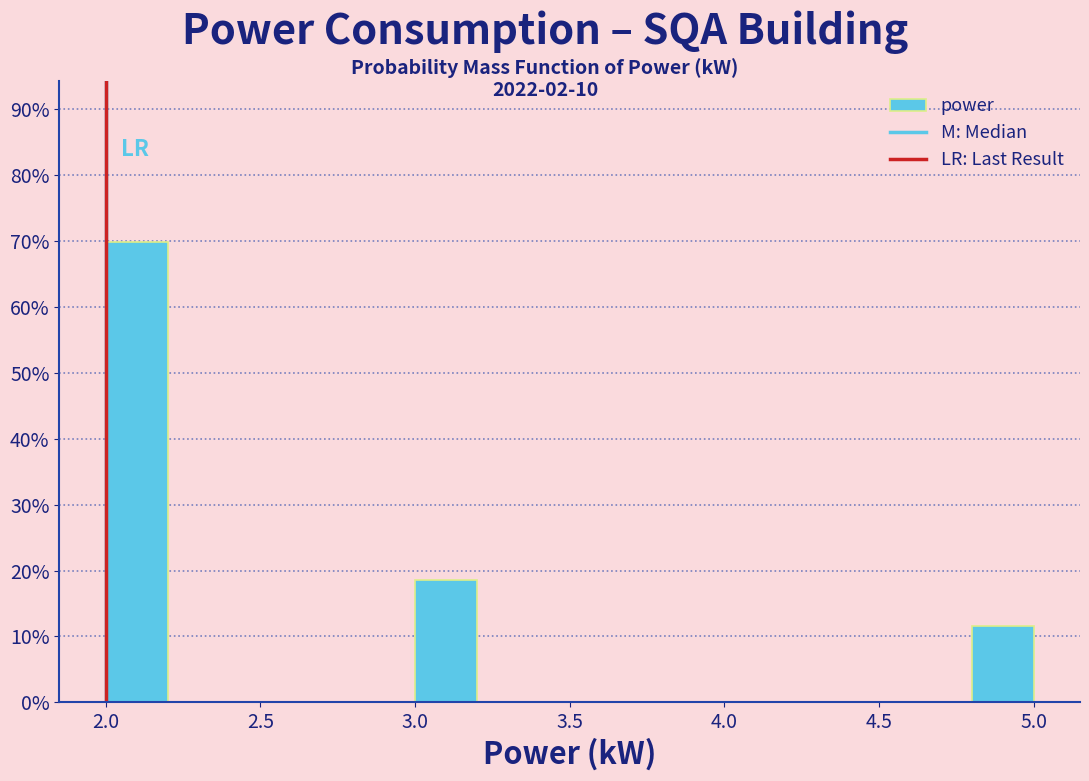

How tall is the bar that spans 3.0 to 3.2 on the x-axis? The values are not printed on the chart, so give them approximately, as read against the axis.

19